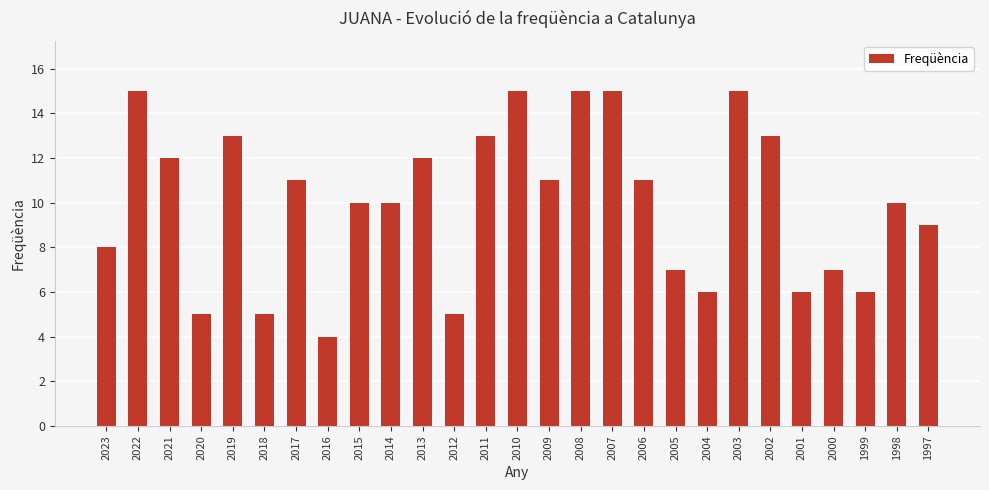

What is the change in value from 2023 to 2016?

-4